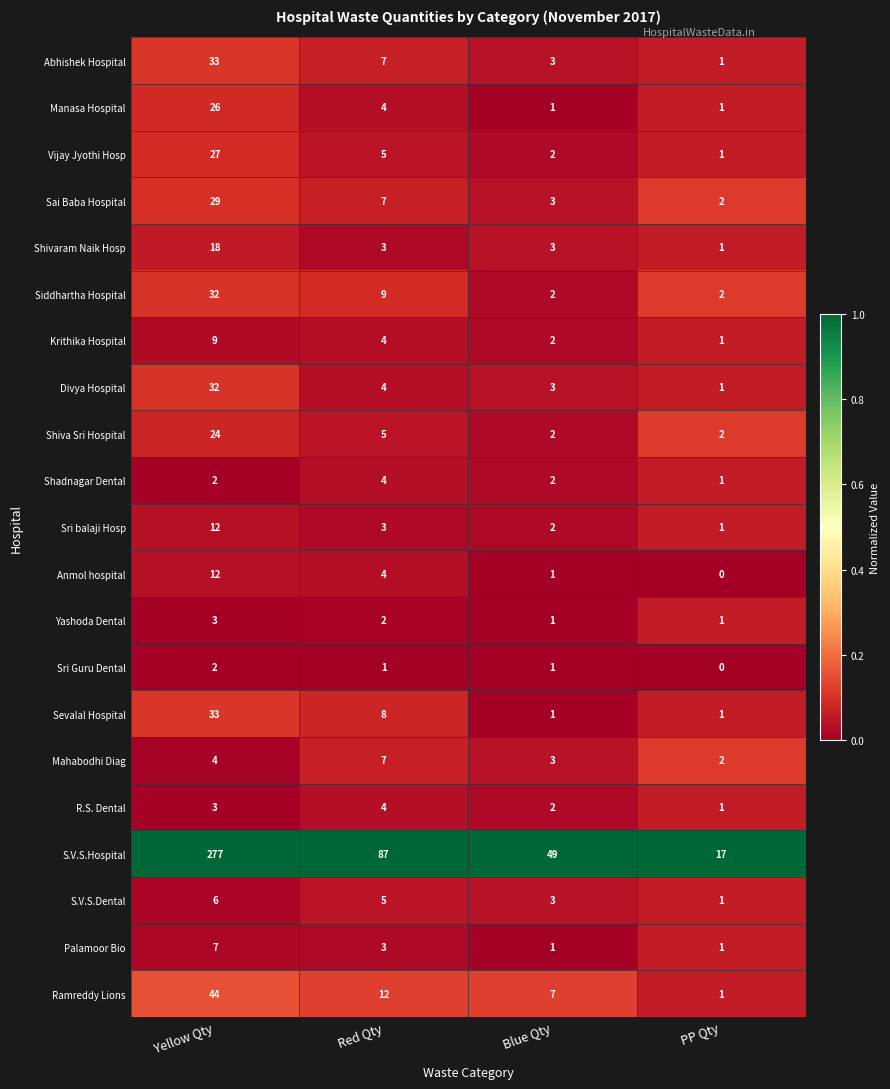

Which label corresponds to the largest value in the chart?

Yellow Qty